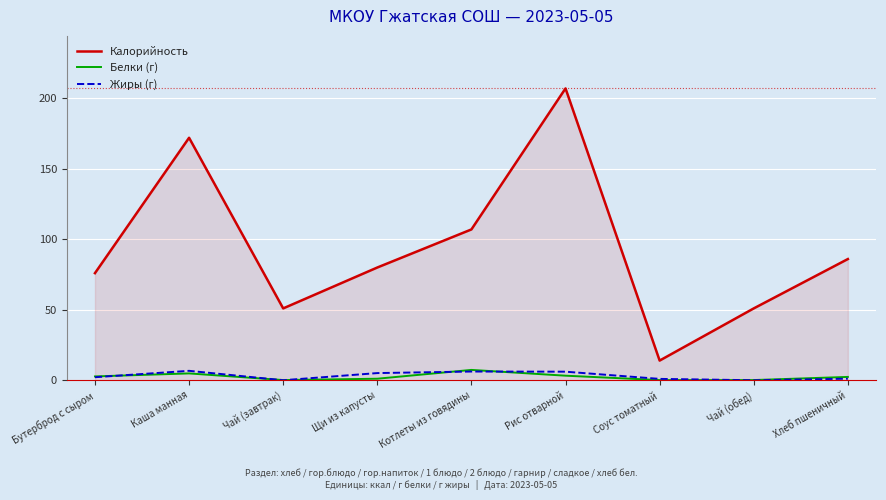

True or false: Калорийность and Жиры (г) cross at least once.

False